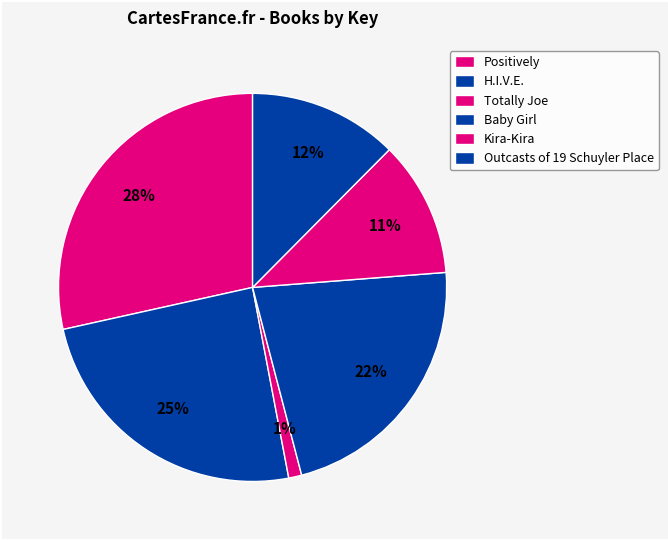

Do Totally Joe and Baby Girl together represent more than half of the pie?

No